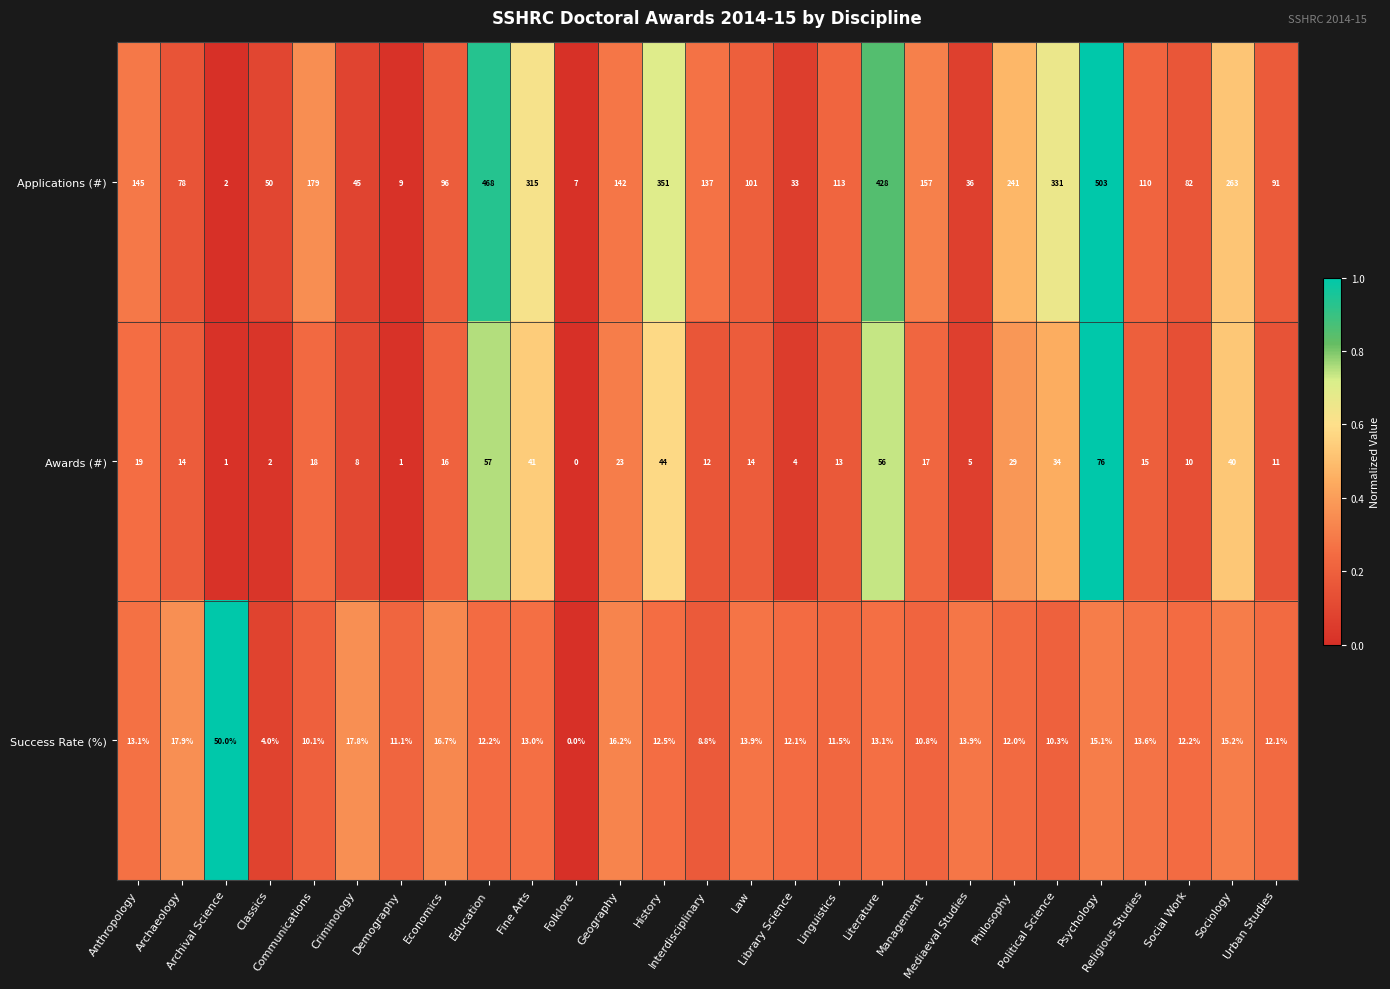

What is the maximum value for Success Rate (%)?

50.0